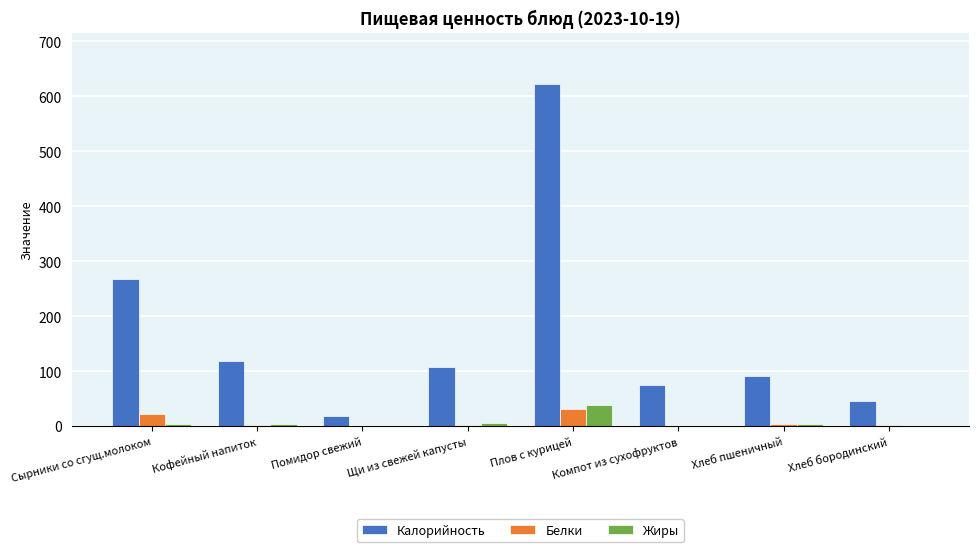

Which series changed the most between Плов с курицей and Хлеб пшеничный?

Калорийность